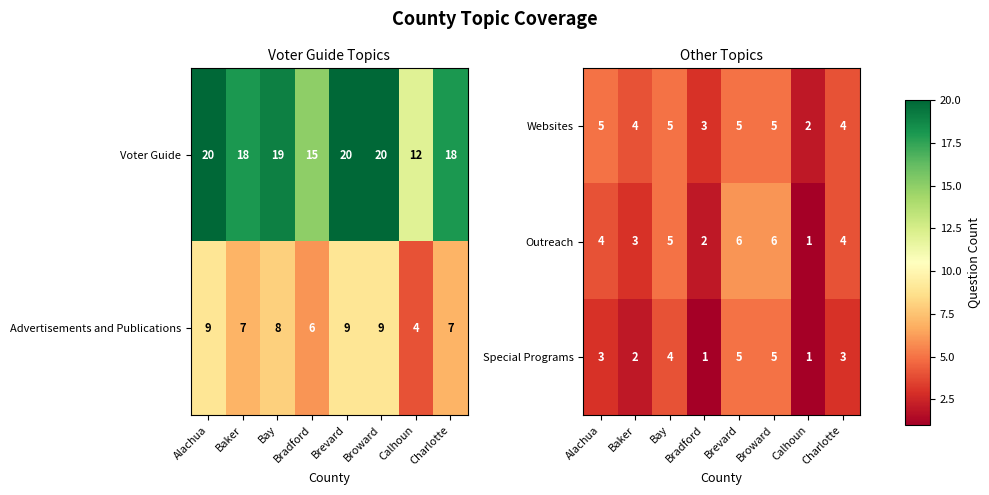

At how many categories does at least one series exceed 4?

4